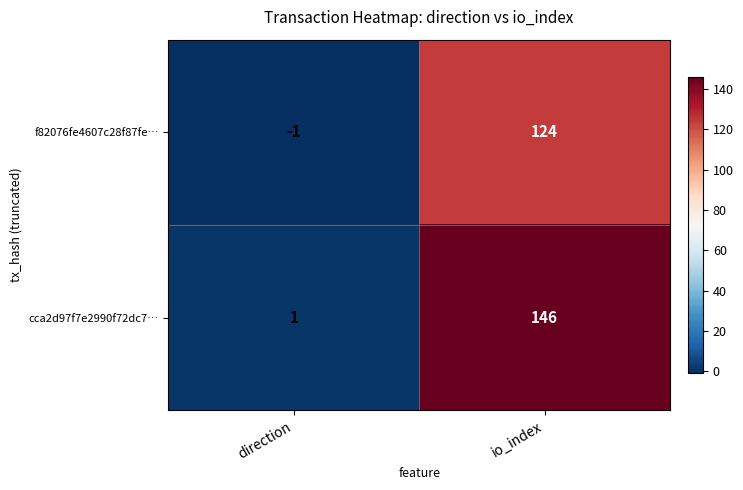

Which series changed the most between direction and io_index?

cca2d97f7e2990f72dc7…